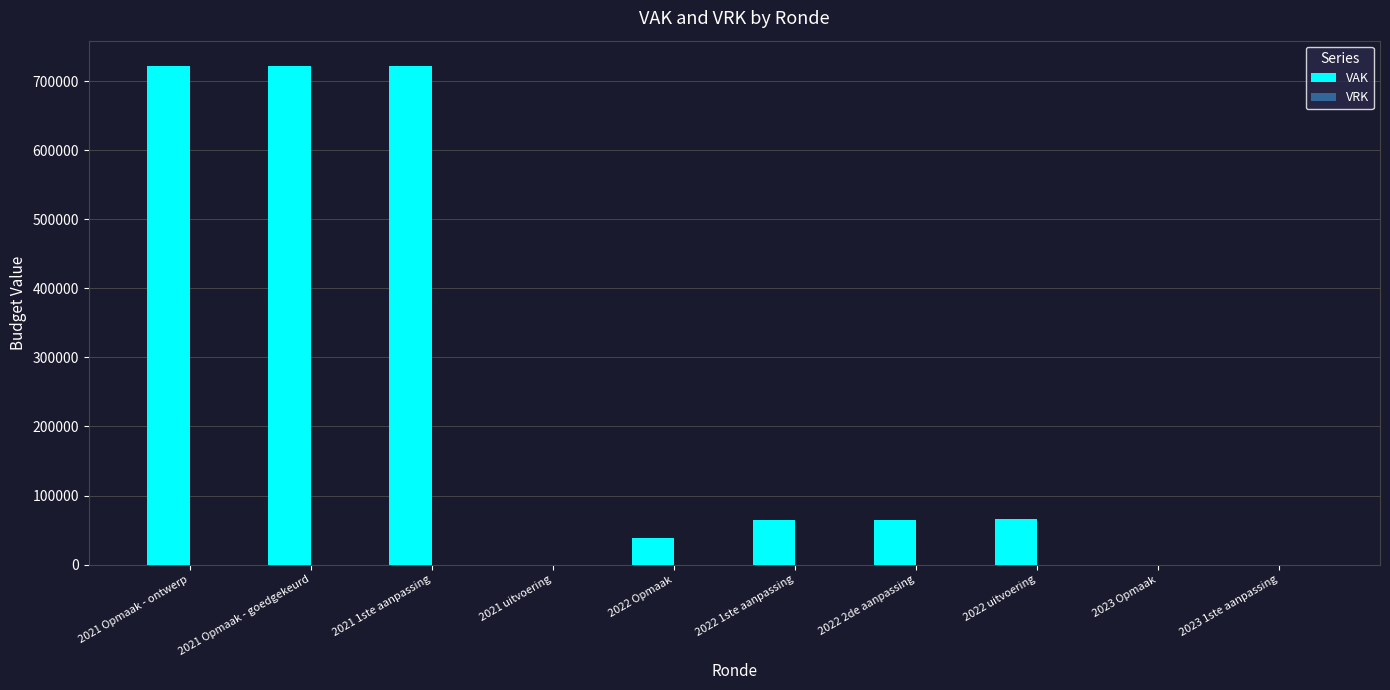

What is the ratio of the value at 2021 Opmaak - goedgekeurd to the value at 2022 Opmaak?

18.7